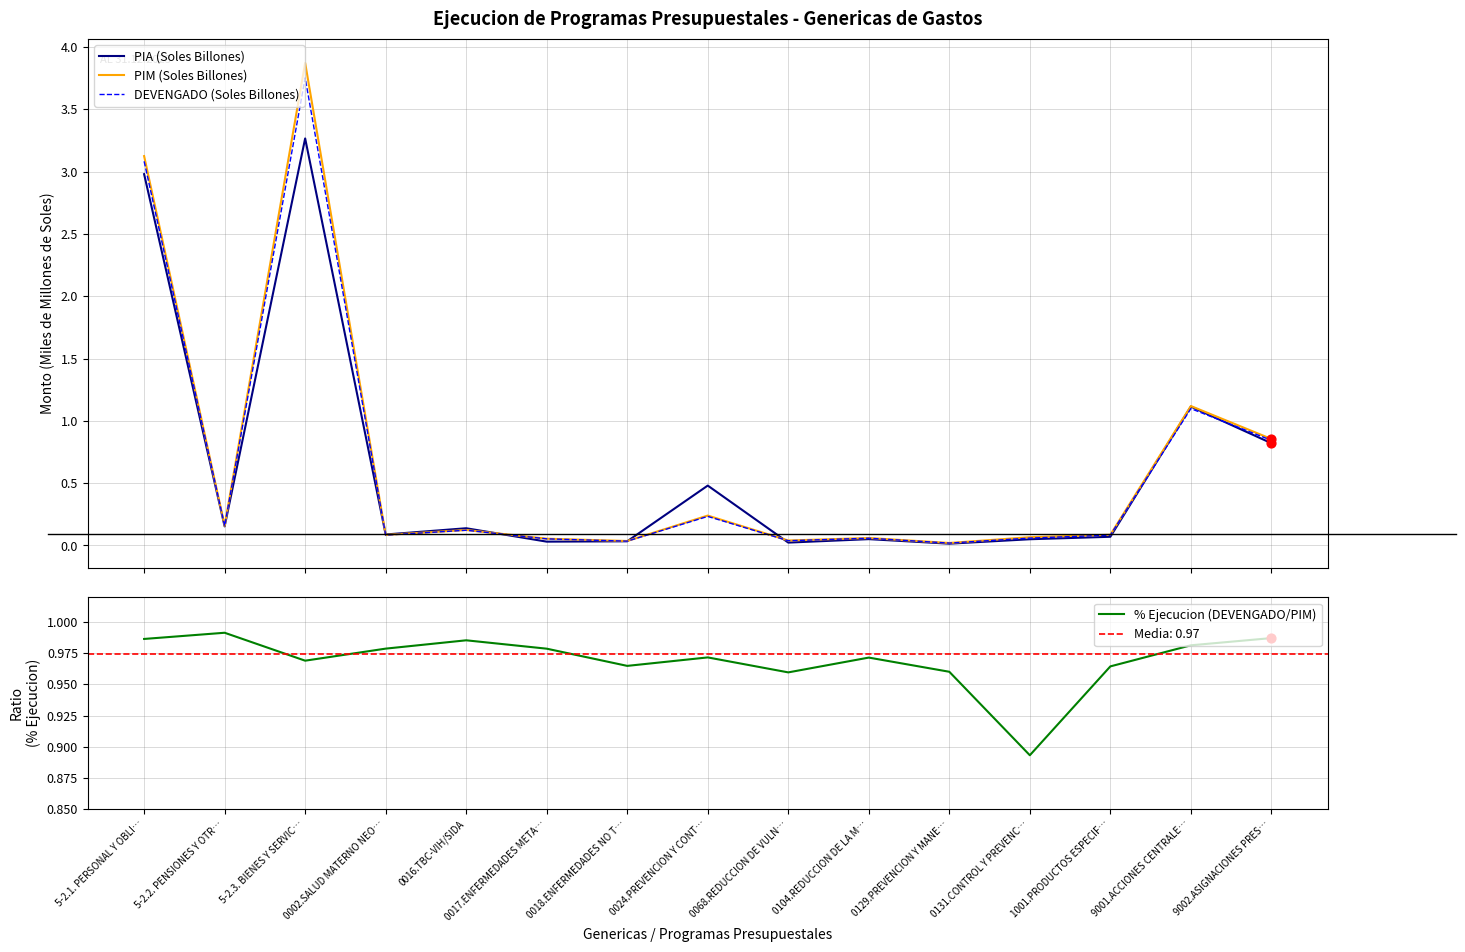

Is the value of PIA (Soles Billones) at 0017.ENFERMEDADES META… greater than the value of % Ejecucion (DEVENGADO/PIM) at 0024.PREVENCION Y CONT…?

No